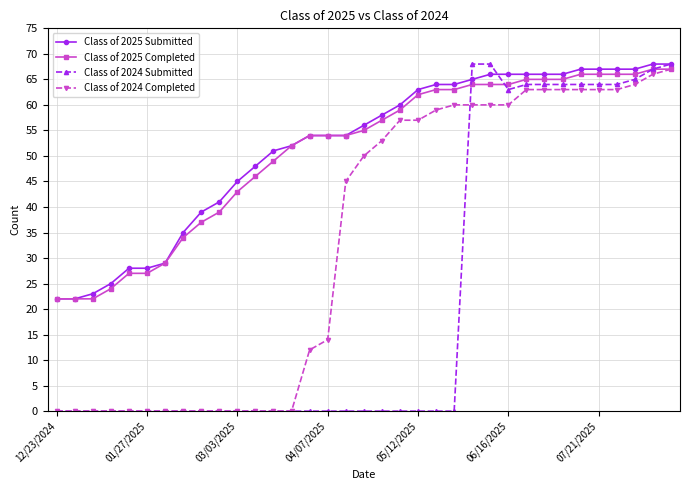

What is the maximum value shown in the chart?

68